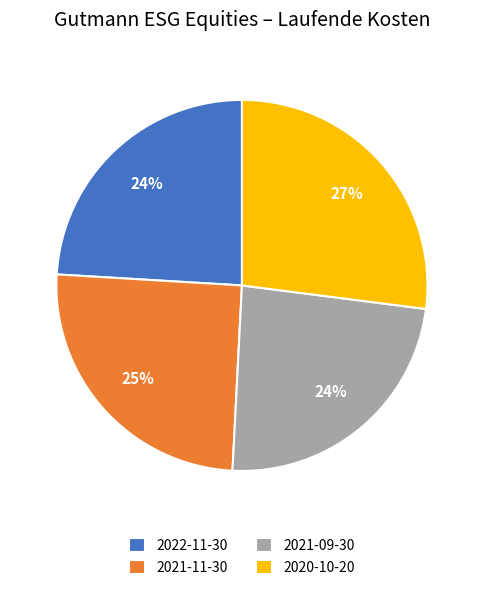

Does any single category account for the majority?

No